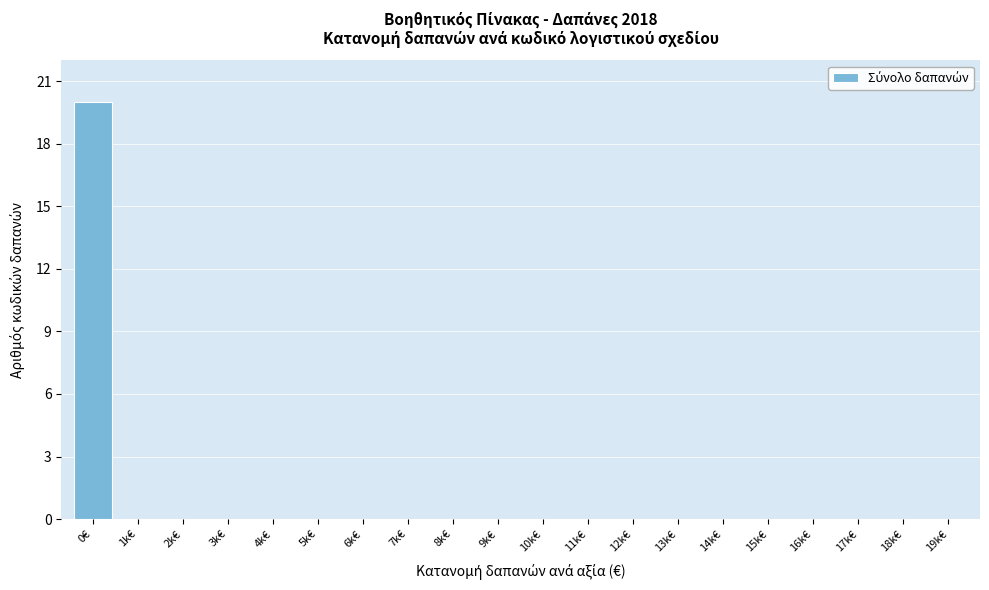

Reading left to right, list all the values displayed in this chart.

0€=20	1k€=0	2k€=0	3k€=0	4k€=0	5k€=0	6k€=0	7k€=0	8k€=0	9k€=0	10k€=0	11k€=0	12k€=0	13k€=0	14k€=0	15k€=0	16k€=0	17k€=0	18k€=0	19k€=0